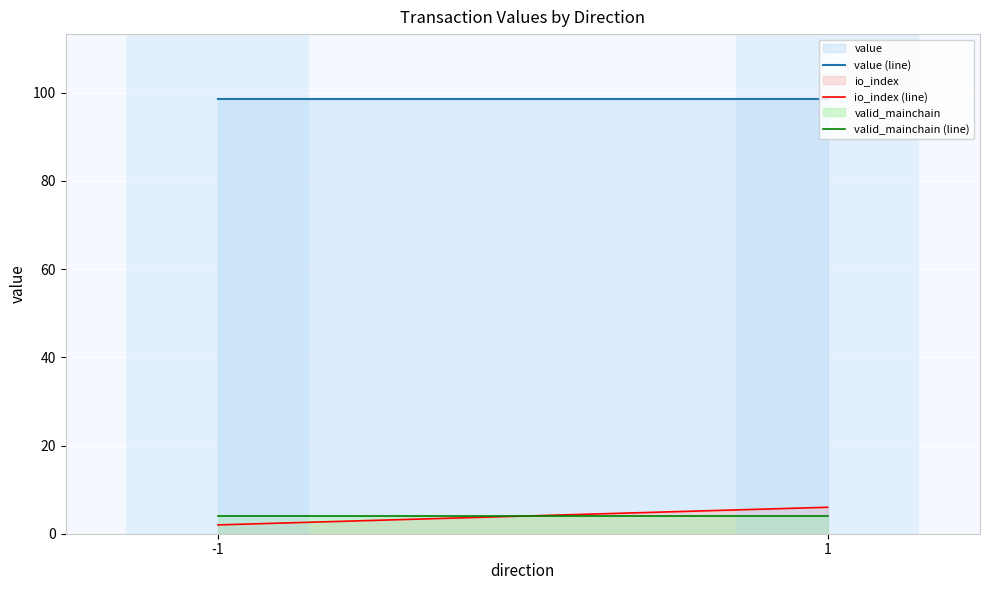

What is the sum of all io_index (line) values?

8.0